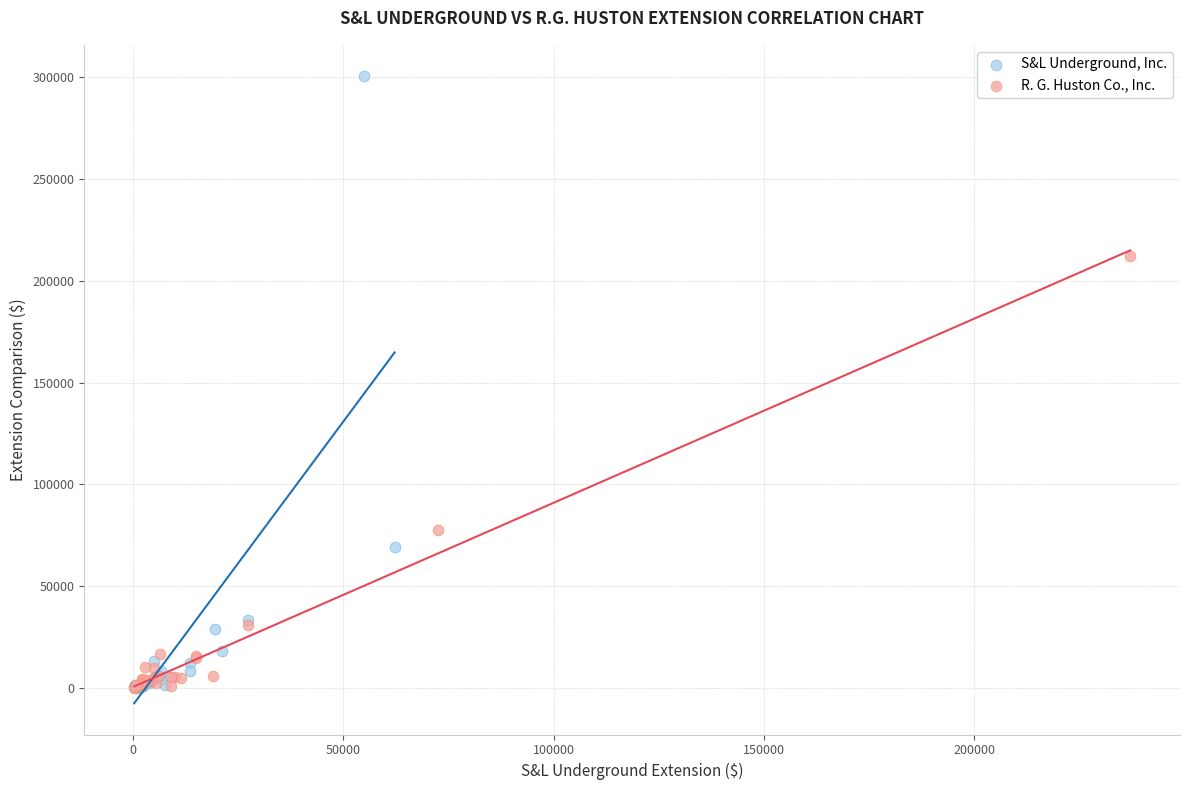

Which series contains the highest Y value?

S&L Underground, Inc.